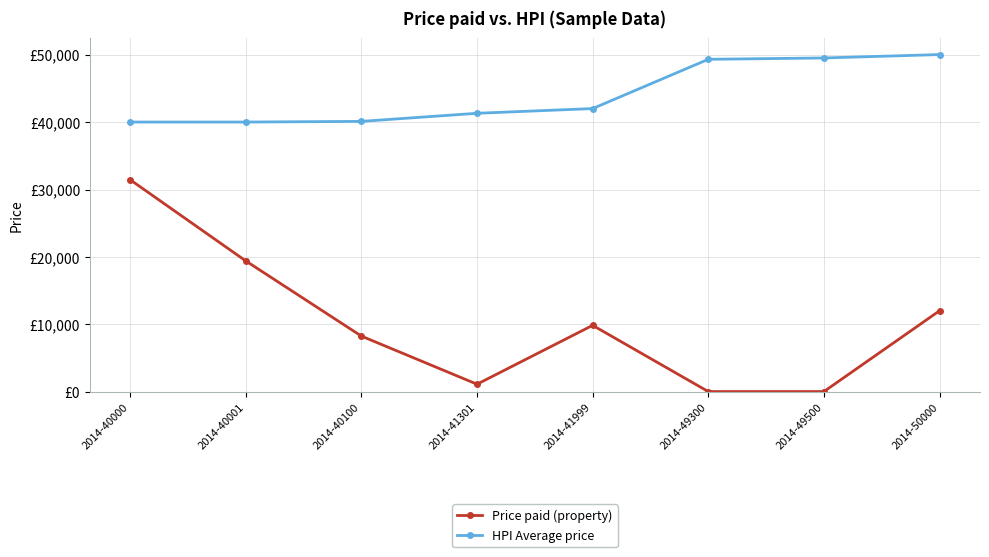

At 2014-40100, list the series in order from smallest to largest.

Price paid (property), HPI Average price